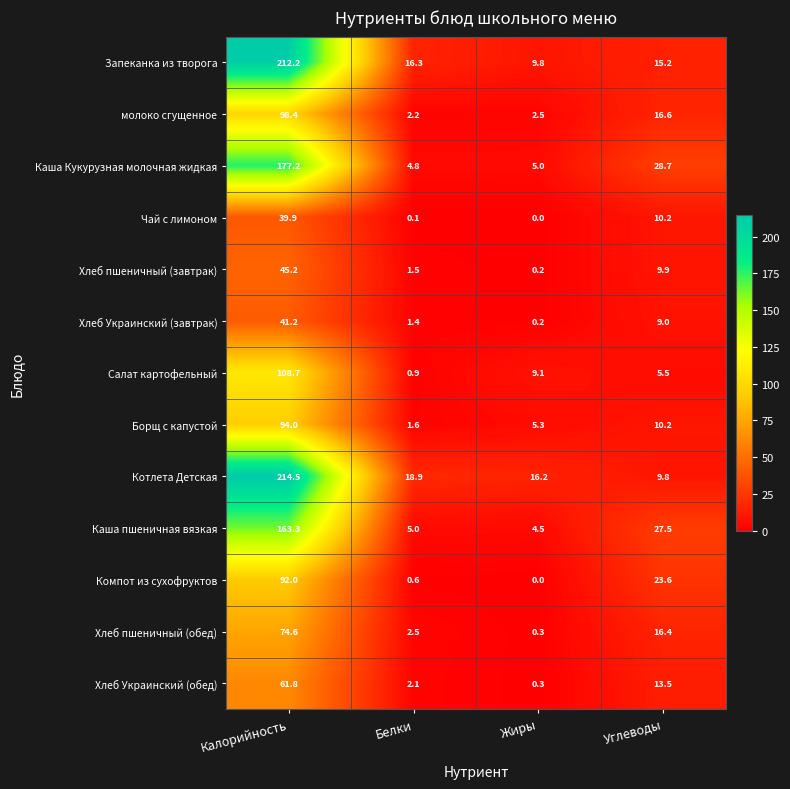

At which label is Хлеб Украинский (завтрак) closest to 20?

Углеводы